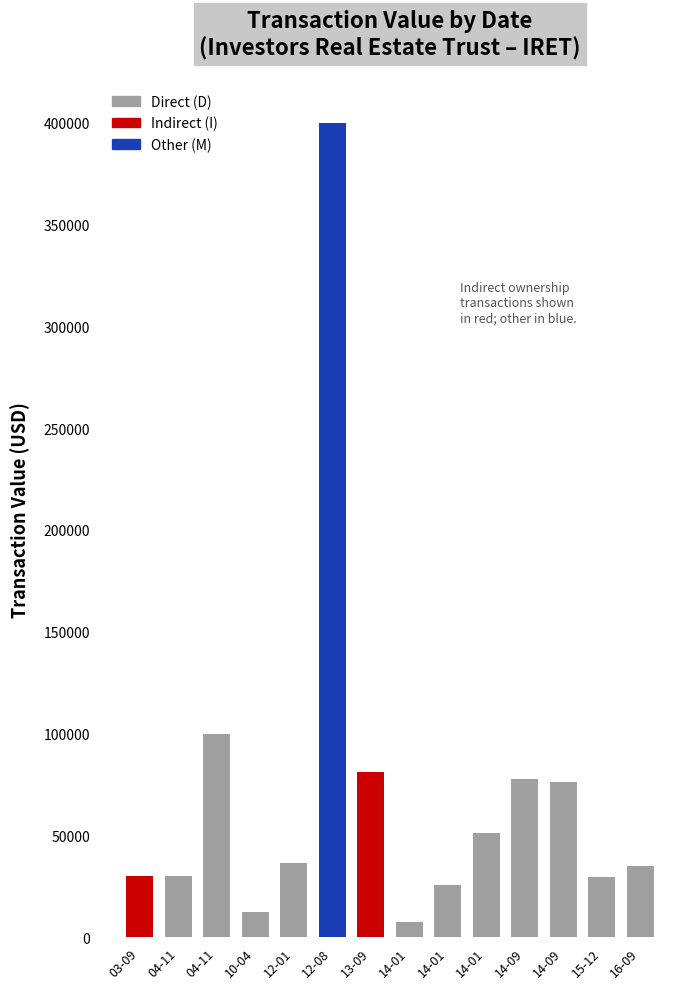

At which category does the chart reach its minimum across all series?

2014-01-21